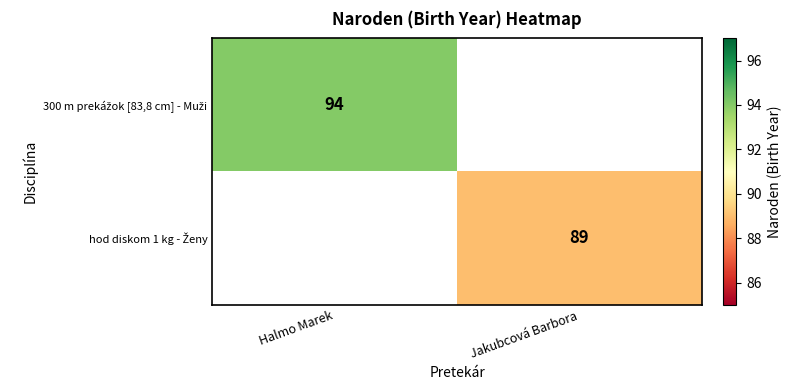

Is the value of hod diskom 1 kg - Ženy at Halmo Marek greater than the value of 300 m prekážok [83,8 cm] - Muži at Halmo Marek?

No